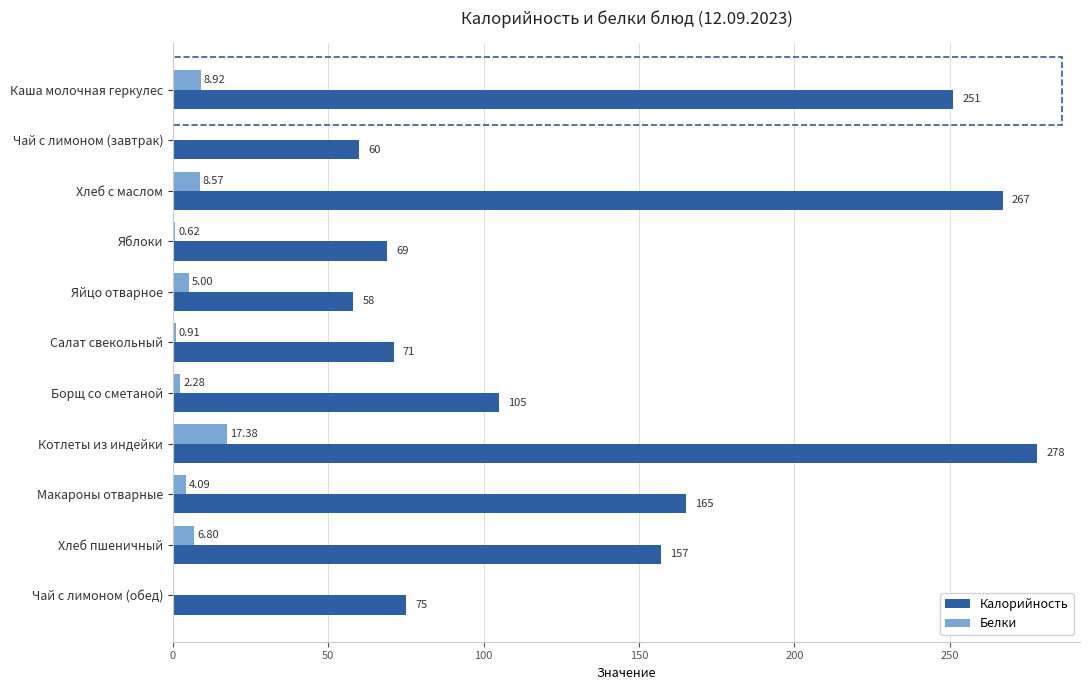

Which series has the largest total across all categories?

Калорийность